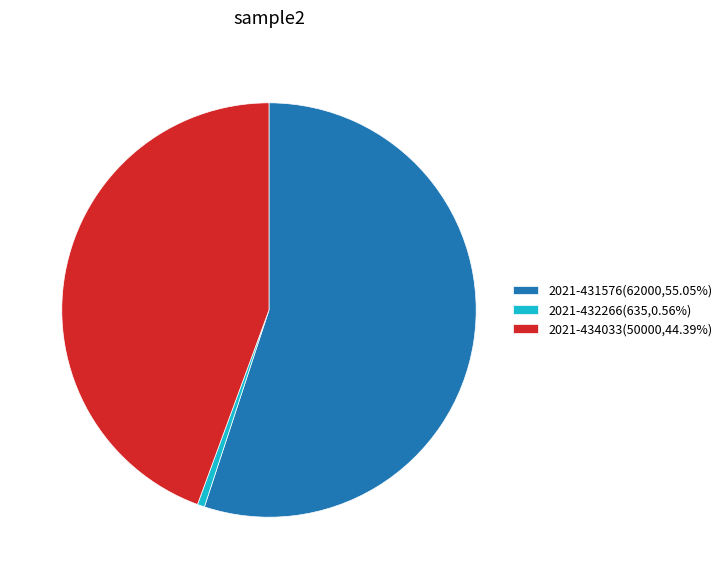

Which has a higher value, 2021-431576 or 2021-432266?

2021-431576